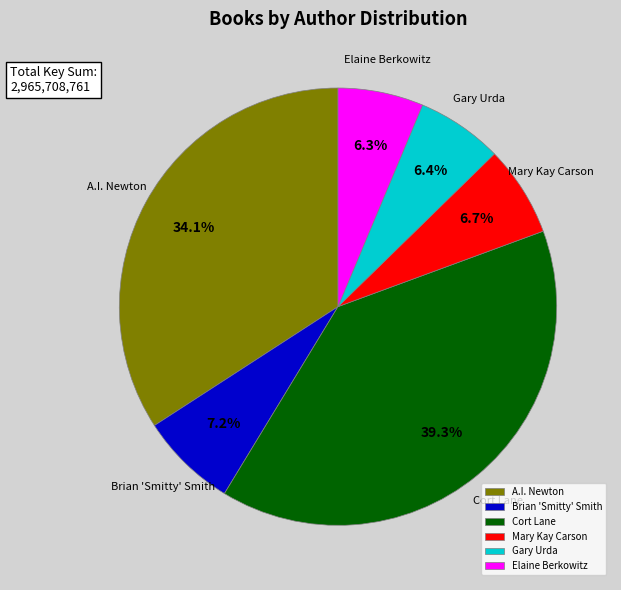

Does any single category account for the majority?

No